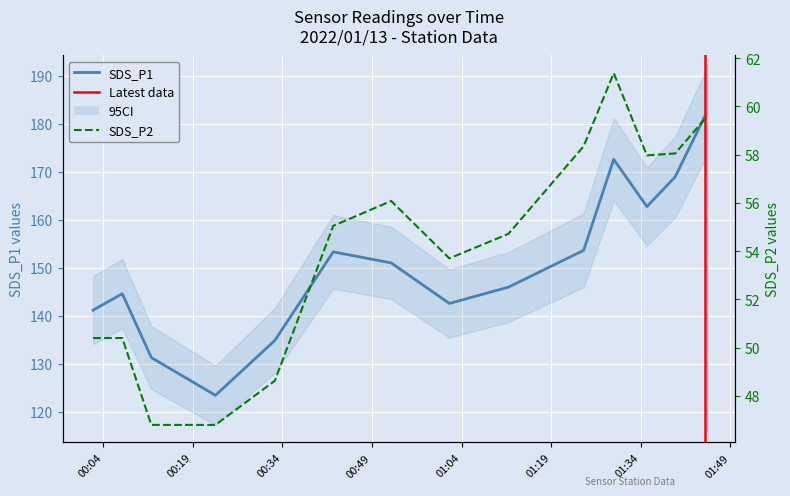

List the series in order of their peak value, highest first.

SDS_P1, SDS_P2